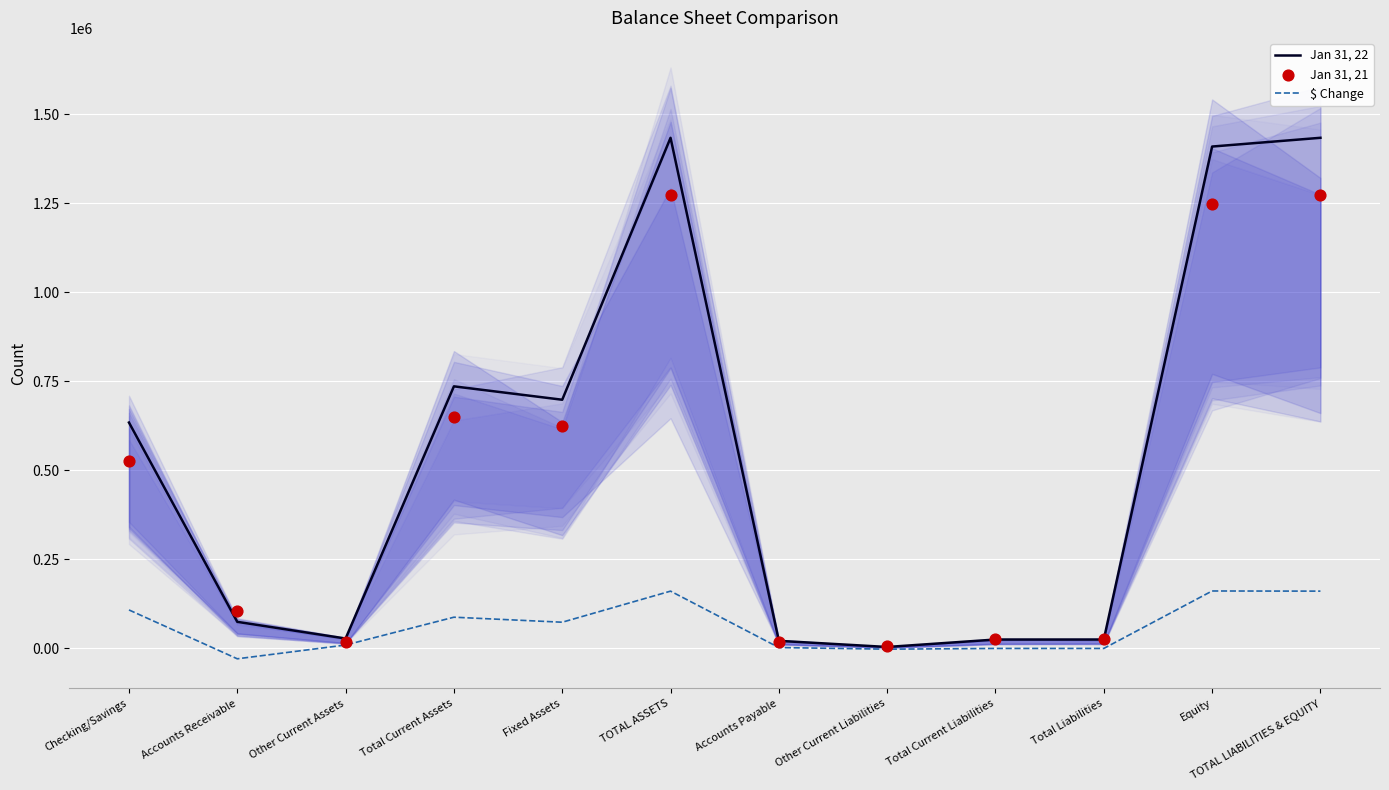

Which series has the largest total across all categories?

Jan 31, 22